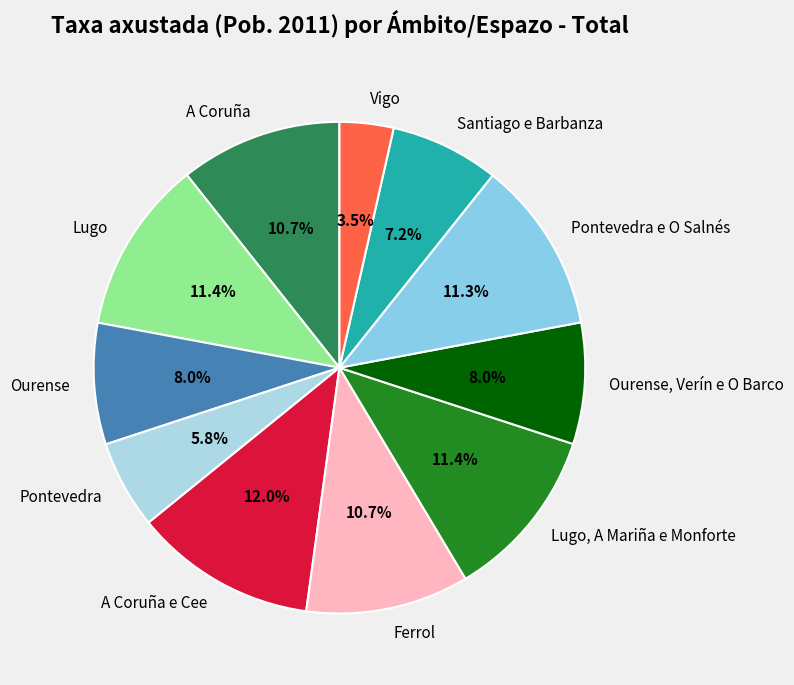

Between Lugo, A Mariña e Monforte and Ourense, which is larger?

Lugo, A Mariña e Monforte